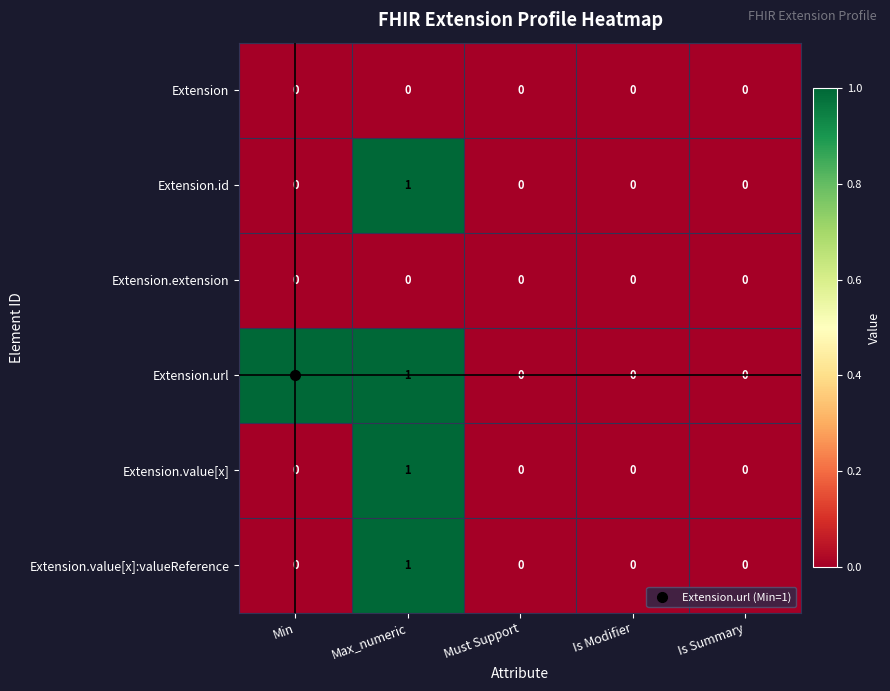

The value of Extension.extension at Must Support is 0. True or false?

True